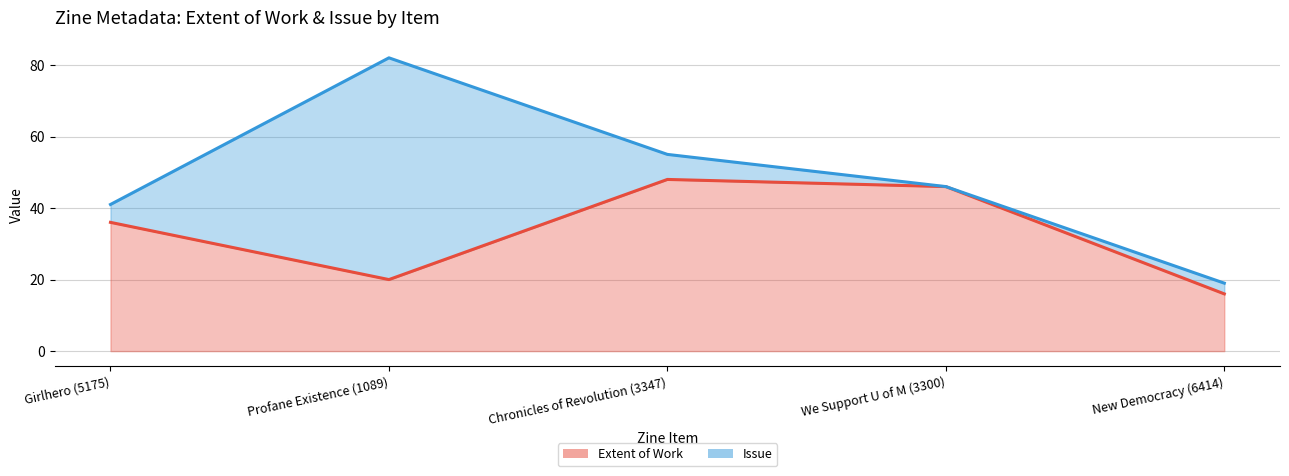

At which label is Issue (line) closest to 50?

We Support U of M (3300)